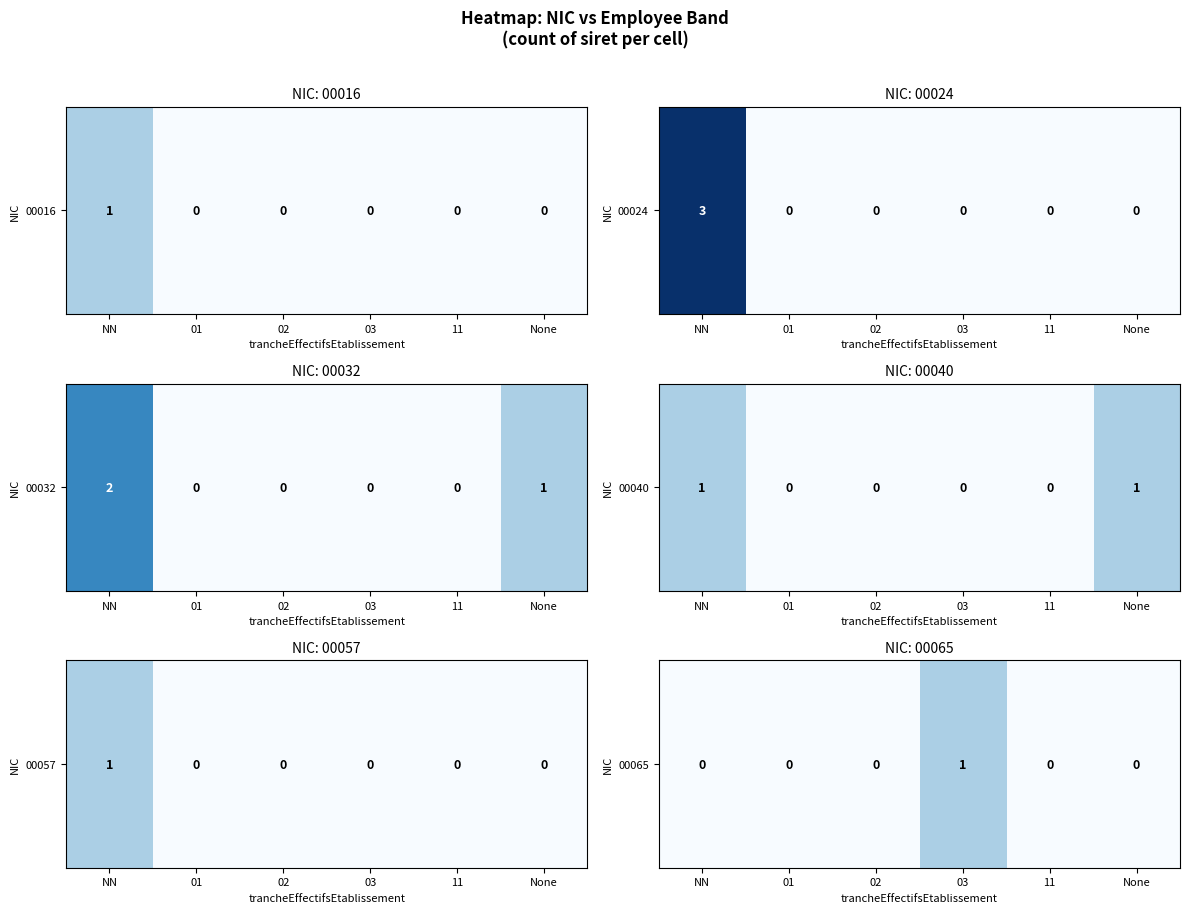

List the labels in order of value, smallest first.

NN, 01, 02, 11, None, 03